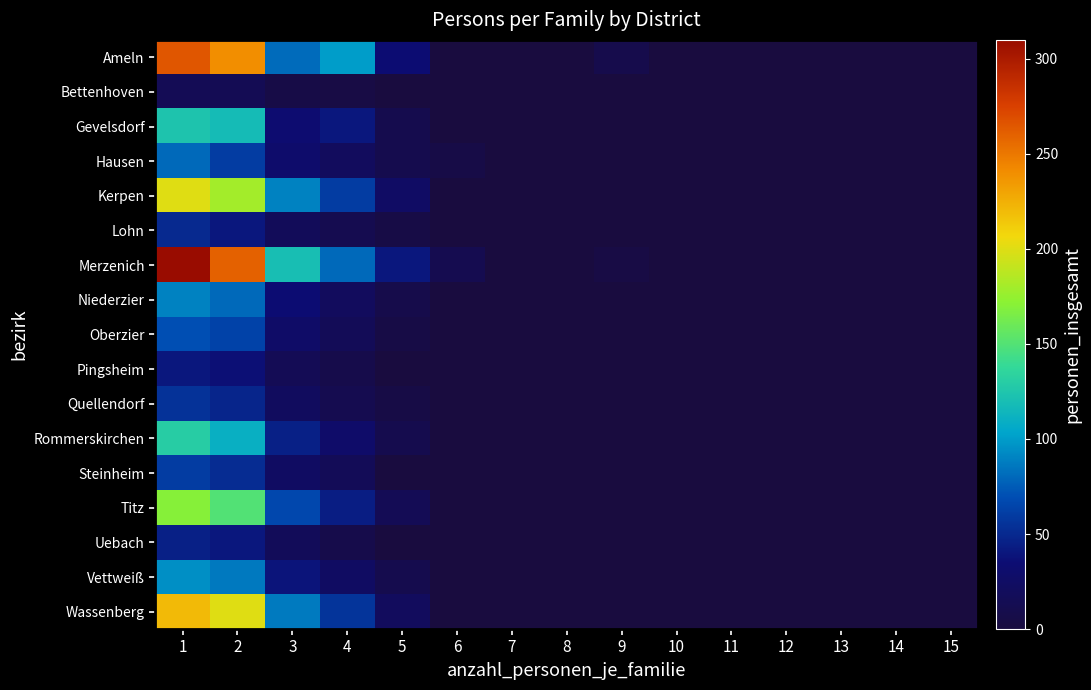

Reading left to right, list all the values displayed in this chart.

Ameln: 1=265	2=240	3=81	4=100	5=35	6=0	7=0	8=0	9=9	10=0	11=0	12=0	13=0	14=0	15=0
Bettenhoven: 1=15	2=14	3=6	4=4	5=0	6=0	7=0	8=0	9=0	10=0	11=0	12=0	13=0	14=0	15=0
Gevelsdorf: 1=124	2=118	3=33	4=40	5=10	6=0	7=0	8=0	9=0	10=0	11=0	12=0	13=0	14=0	15=0
Hausen: 1=80	2=60	3=30	4=20	5=10	6=6	7=0	8=0	9=0	10=0	11=0	12=0	13=0	14=0	15=0
Kerpen: 1=200	2=180	3=90	4=60	5=25	6=0	7=0	8=0	9=0	10=0	11=0	12=0	13=0	14=0	15=0
Lohn: 1=50	2=40	3=18	4=12	5=5	6=0	7=0	8=0	9=0	10=0	11=0	12=0	13=0	14=0	15=0
Merzenich: 1=310	2=260	3=120	4=80	5=40	6=12	7=0	8=0	9=4	10=0	11=0	12=0	13=0	14=0	15=0
Niederzier: 1=90	2=80	3=35	4=20	5=8	6=0	7=0	8=0	9=0	10=0	11=0	12=0	13=0	14=0	15=0
Oberzier: 1=70	2=64	3=27	4=16	5=5	6=0	7=0	8=0	9=0	10=0	11=0	12=0	13=0	14=0	15=0
Pingsheim: 1=40	2=36	3=15	4=8	5=0	6=0	7=0	8=0	9=0	10=0	11=0	12=0	13=0	14=0	15=0
Quellendorf: 1=55	2=48	3=21	4=12	5=5	6=0	7=0	8=0	9=0	10=0	11=0	12=0	13=0	14=0	15=0
Rommerskirchen: 1=130	2=110	3=45	4=28	5=10	6=0	7=0	8=0	9=0	10=0	11=0	12=0	13=0	14=0	15=0
Steinheim: 1=60	2=52	3=24	4=16	5=0	6=0	7=0	8=0	9=0	10=0	11=0	12=0	13=0	14=0	15=0
Titz: 1=170	2=150	3=66	4=44	5=15	6=0	7=0	8=0	9=0	10=0	11=0	12=0	13=0	14=0	15=0
Uebach: 1=45	2=40	3=18	4=8	5=0	6=0	7=0	8=0	9=0	10=0	11=0	12=0	13=0	14=0	15=0
Vettweiß: 1=95	2=86	3=39	4=24	5=10	6=0	7=0	8=0	9=0	10=0	11=0	12=0	13=0	14=0	15=0
Wassenberg: 1=220	2=200	3=87	4=56	5=20	6=0	7=0	8=0	9=0	10=0	11=0	12=0	13=0	14=0	15=0